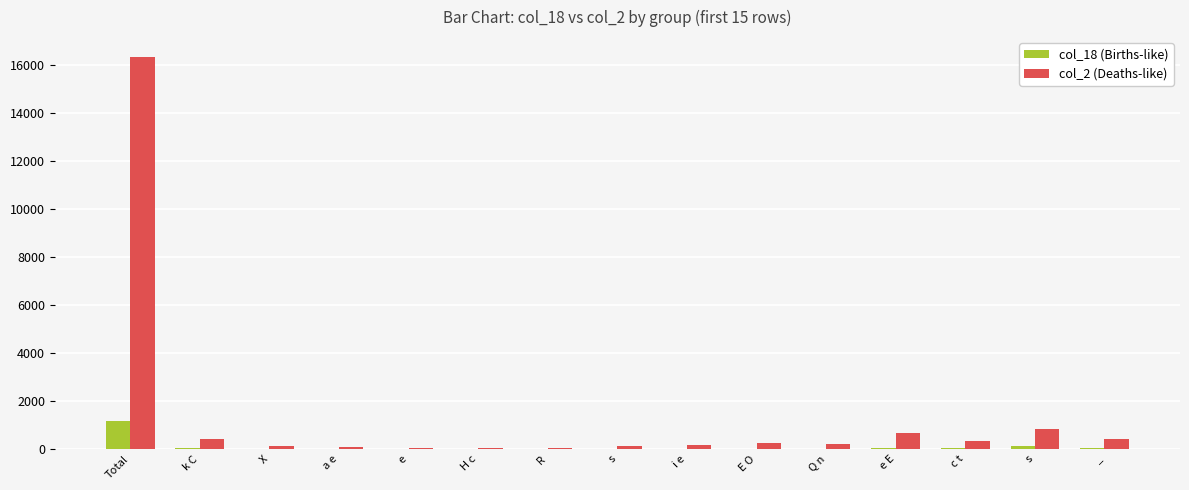

What are all the series names shown in the legend?

col_18 (Births-like), col_2 (Deaths-like)